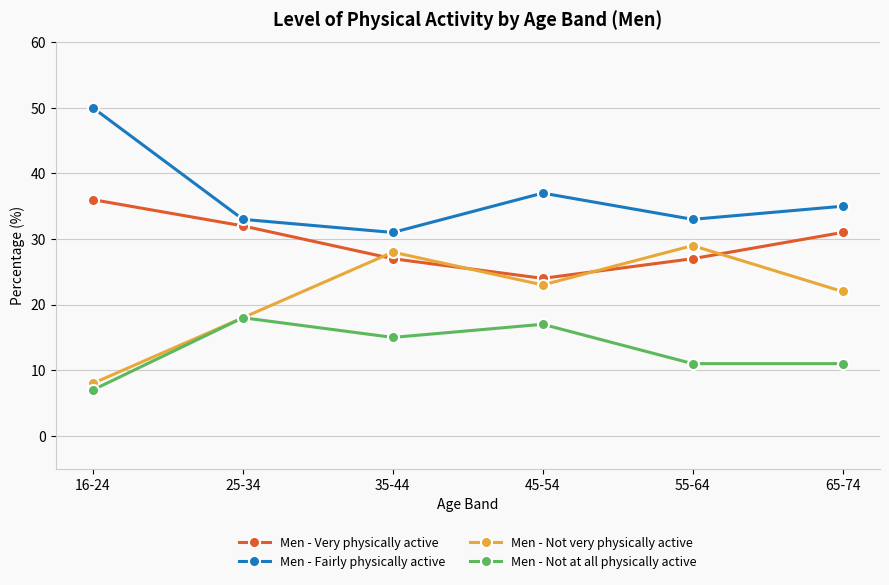

Rank the series at 65-74 from lowest to highest value.

Men - Not at all physically active, Men - Not very physically active, Men - Very physically active, Men - Fairly physically active